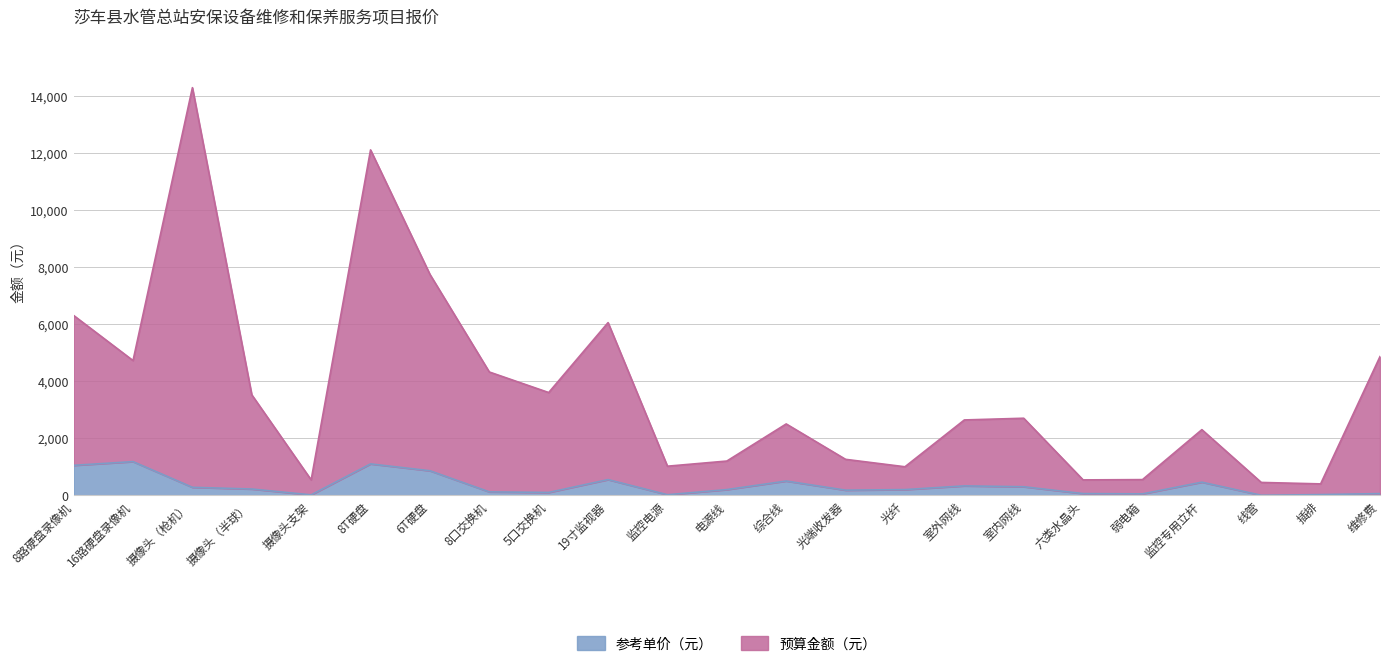

How many data points in 参考单价（元） are less than 200?

10